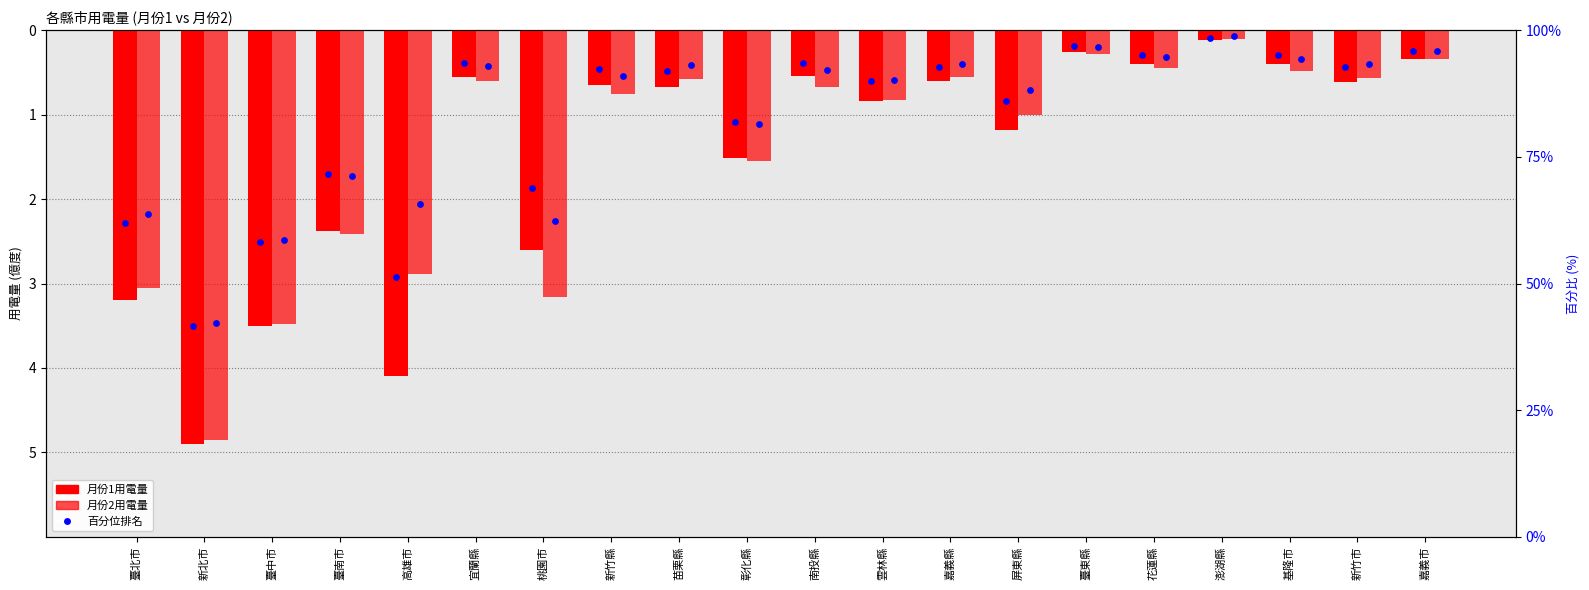

Which series contains the lowest Y value?

月份1